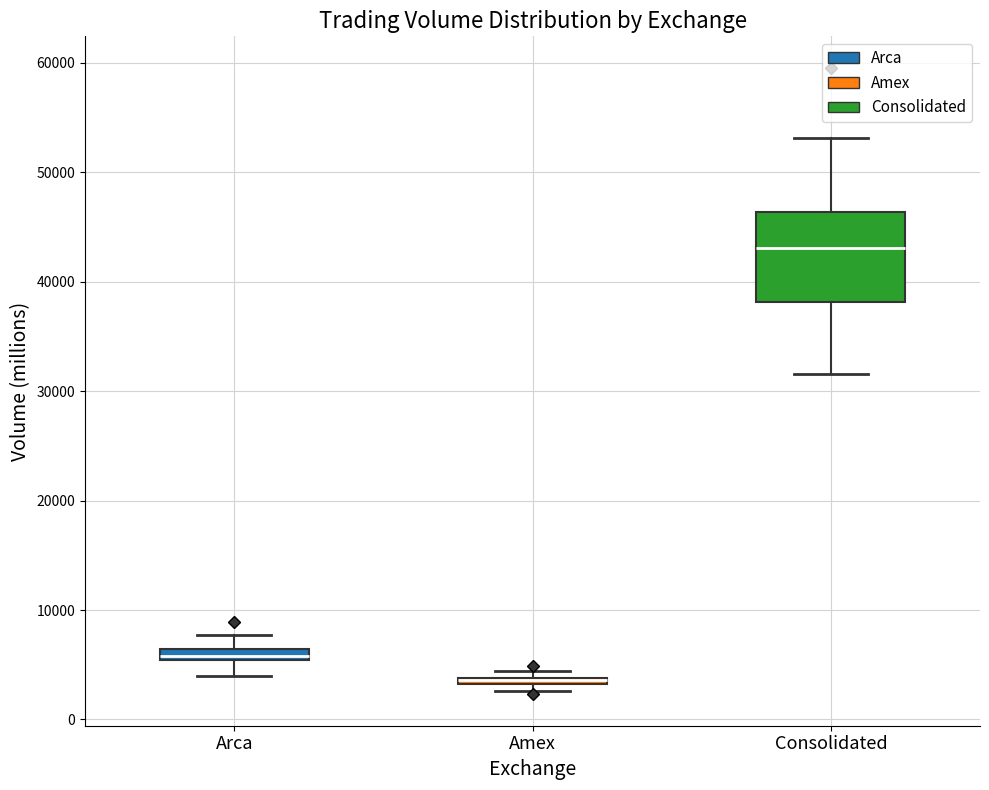

Comparing the boxes themselves (not the whiskers), which one is the tallest?

Consolidated